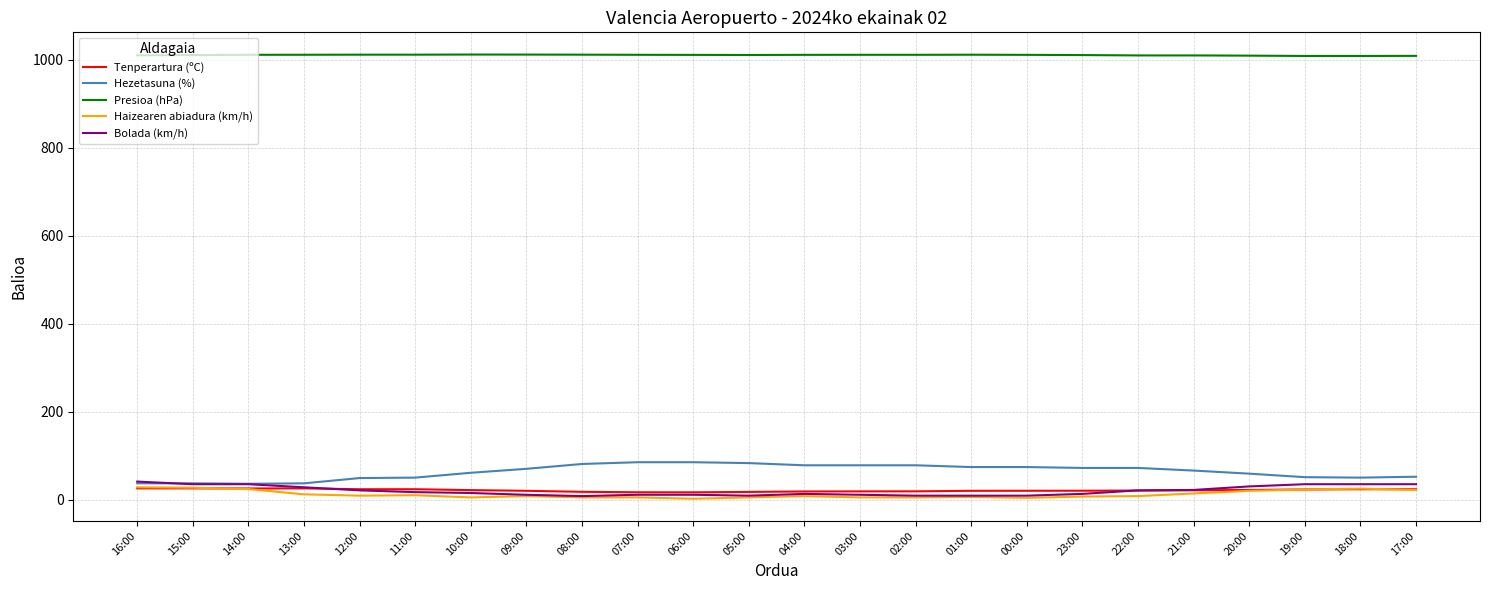

What is the difference between the maximum and second lowest values in the Hezetasuna (%) series?

48.0